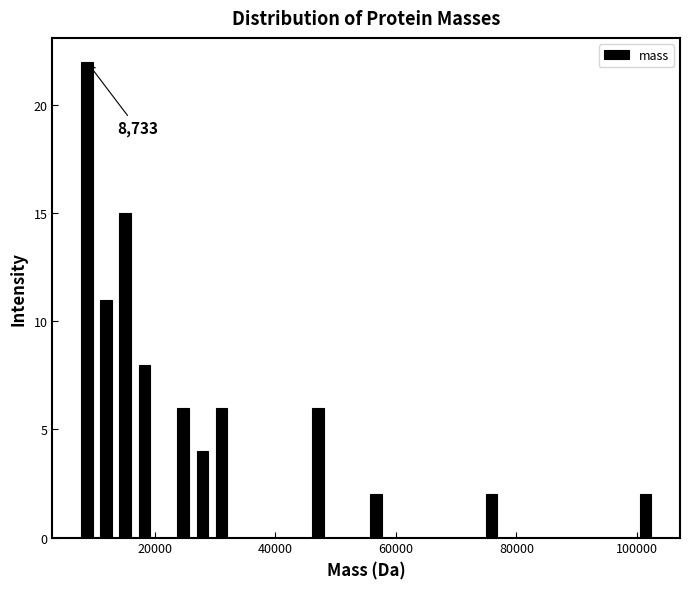

Read against the x-axis, roughly where is the centre of the tallest bar?

8000